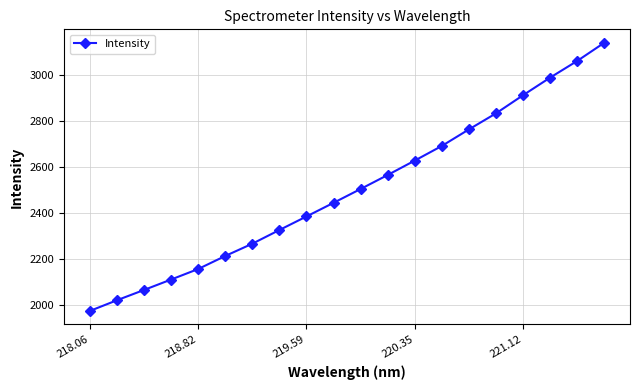

True or false: the data has more than 0 interior local peaks.

False